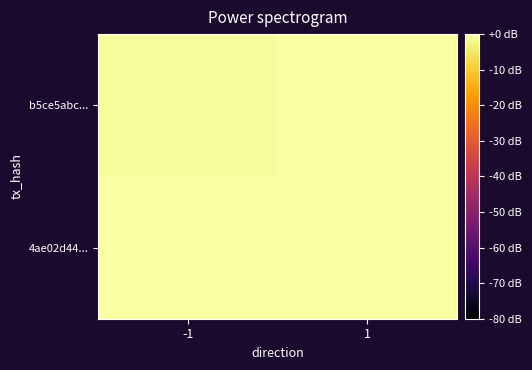

What is the total value across all series at 1?

48